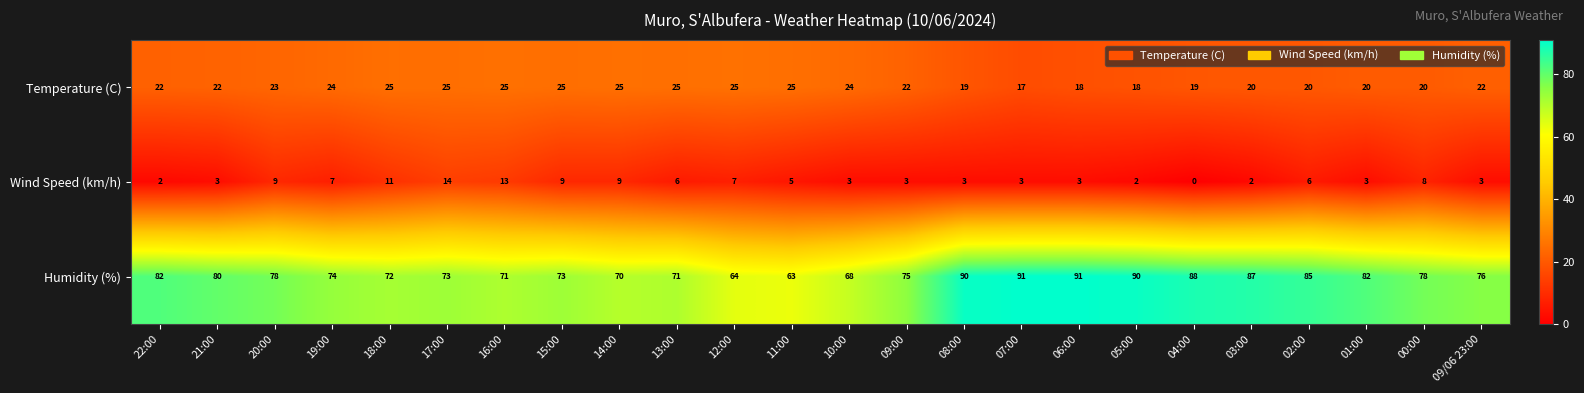

Rank the series by their average value, from lowest to highest.

Wind Speed (km/h), Temperature (C), Humidity (%)